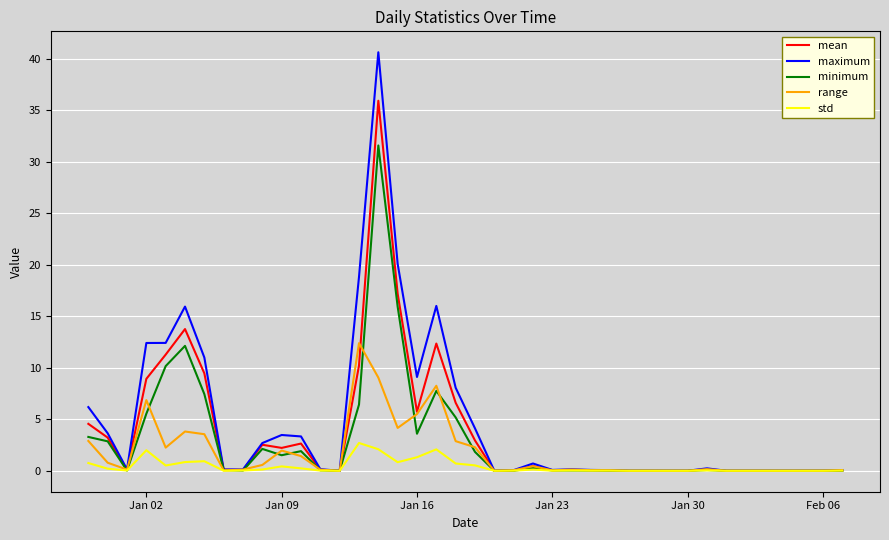

What is the maximum value for std?

2.7